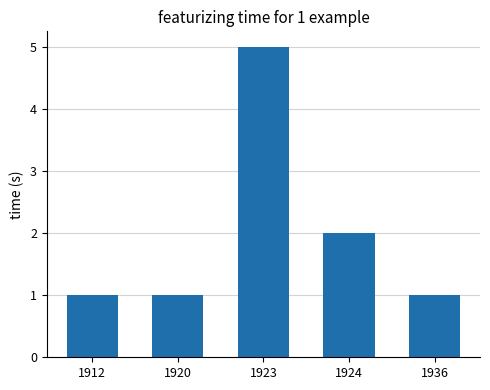

Reading left to right, what are all the values shown in this chart?

1912=1	1920=1	1923=5	1924=2	1936=1